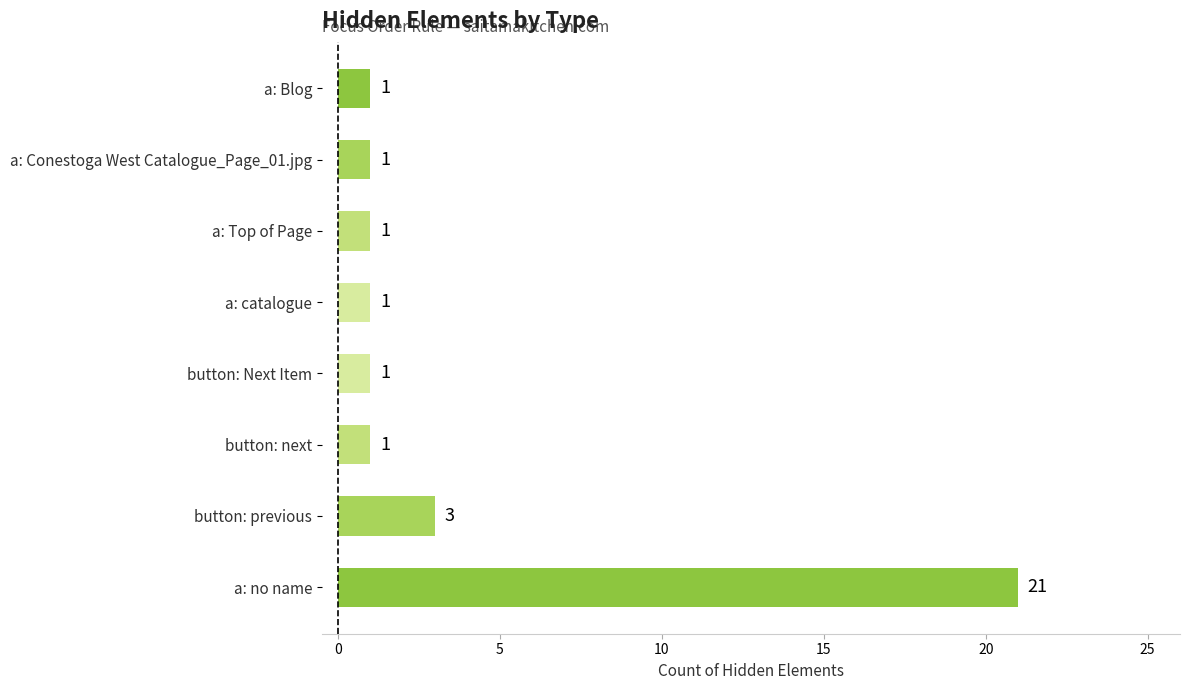

What is the ratio of the value at button: previous to the value at a: Top of Page?

3.0